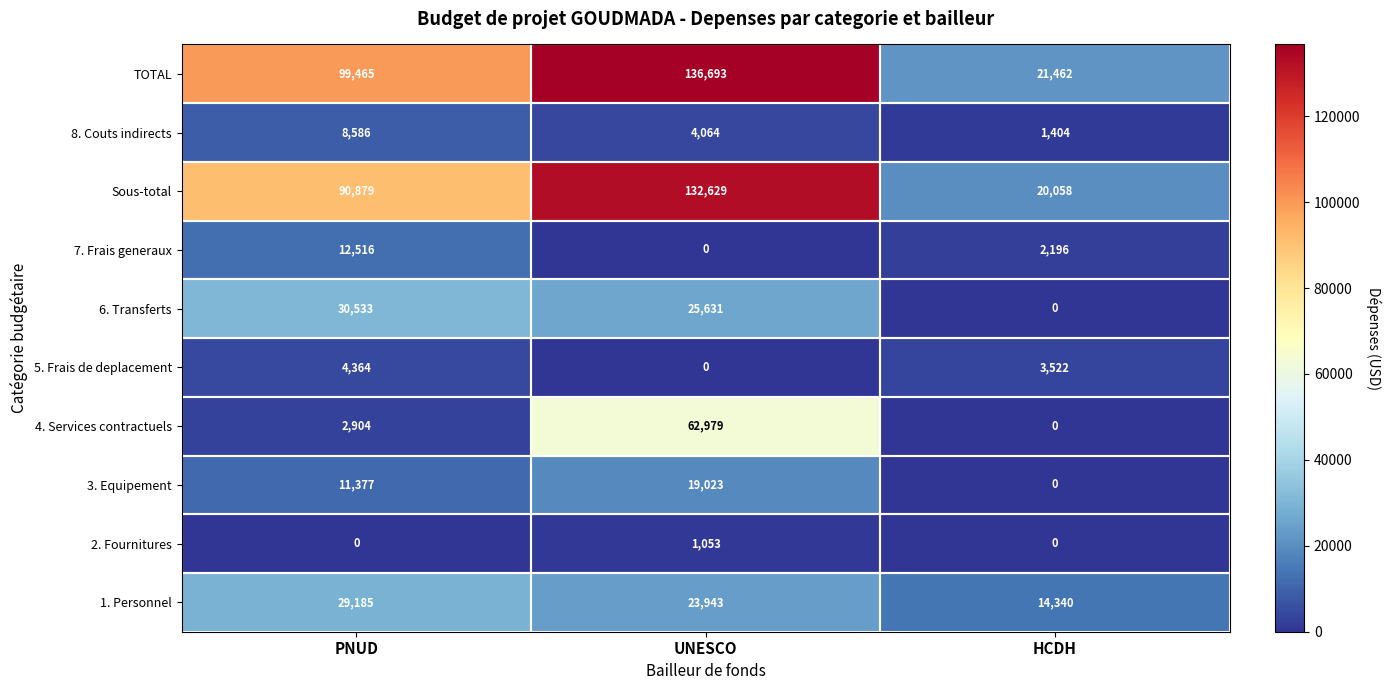

Rank the series at PNUD from lowest to highest value.

2. Fournitures, 4. Services contractuels, 5. Frais de deplacement, 8. Couts indirects, 3. Equipement, 7. Frais generaux, 1. Personnel, 6. Transferts, Sous-total, TOTAL